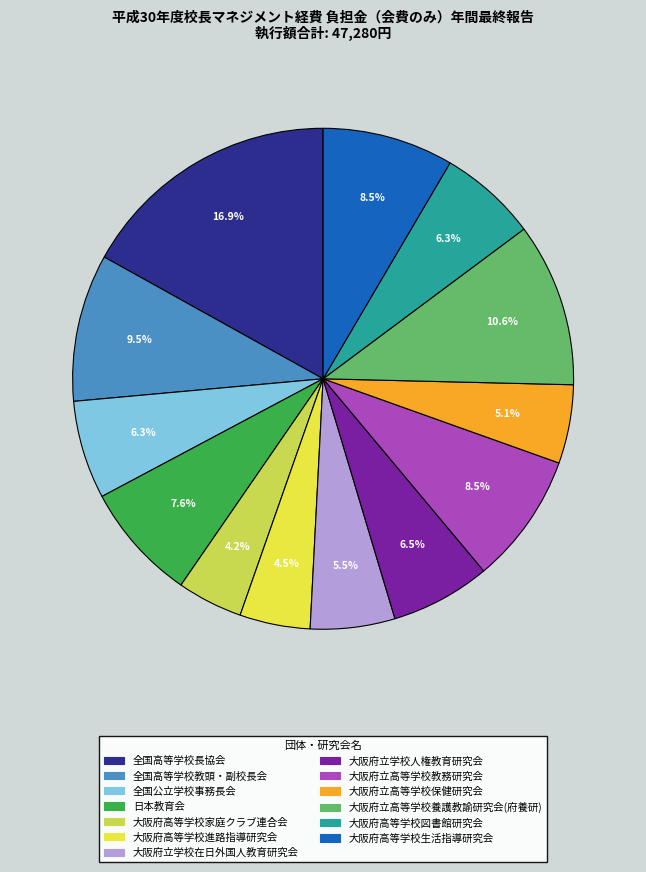

How many slices are in this pie chart?

13